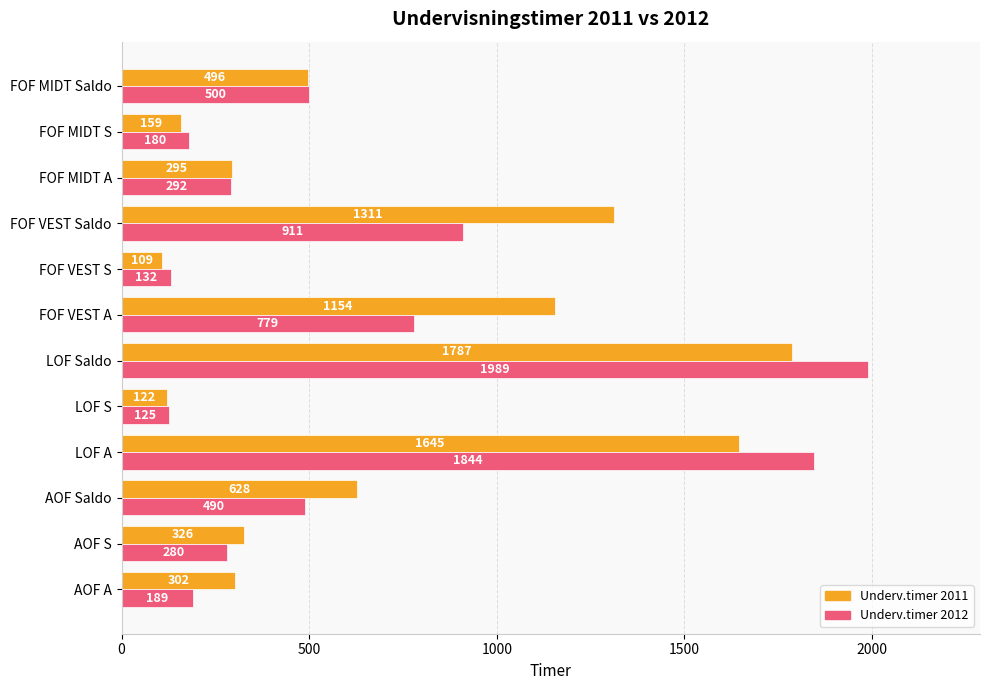

At which category is the sum across all series the highest?

LOF Saldo